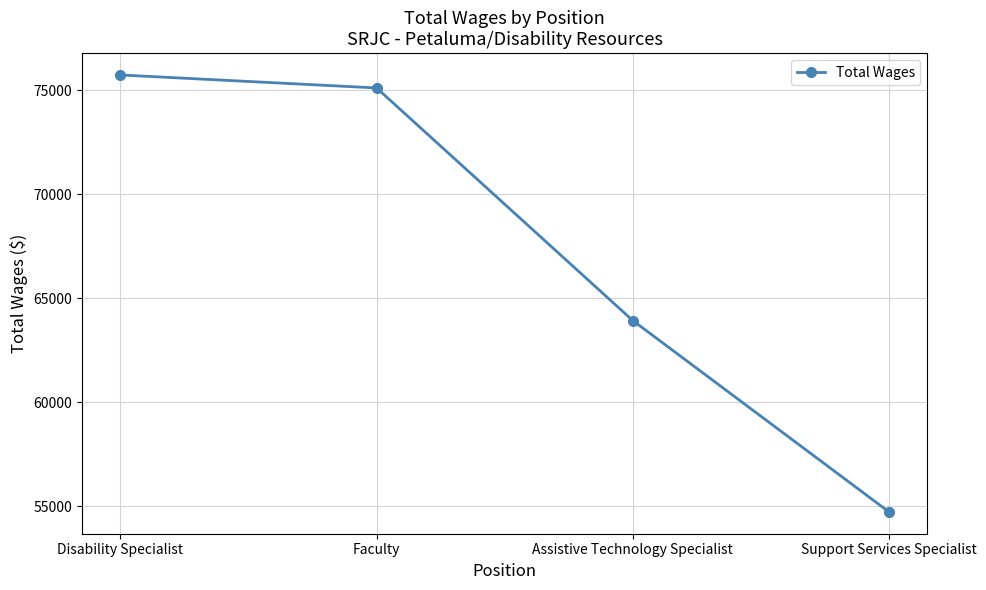

List the labels in order of value, smallest first.

Support Services Specialist, Assistive Technology Specialist, Faculty, Disability Specialist